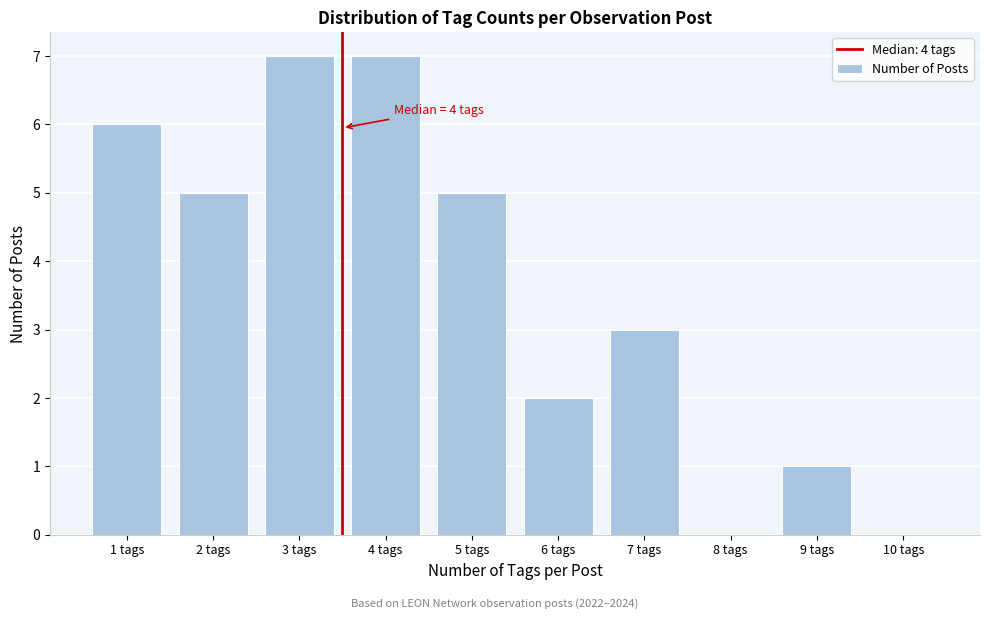

Reading right to left, extract all data points from this chart.

10 tags=0	9 tags=1	8 tags=0	7 tags=3	6 tags=2	5 tags=5	4 tags=7	3 tags=7	2 tags=5	1 tags=6